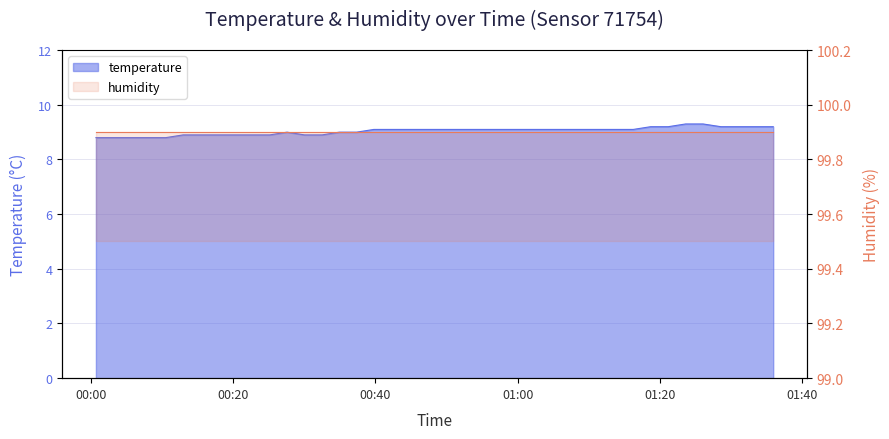

What value does the data have at 2022-11-15T01:21:10?

9.2